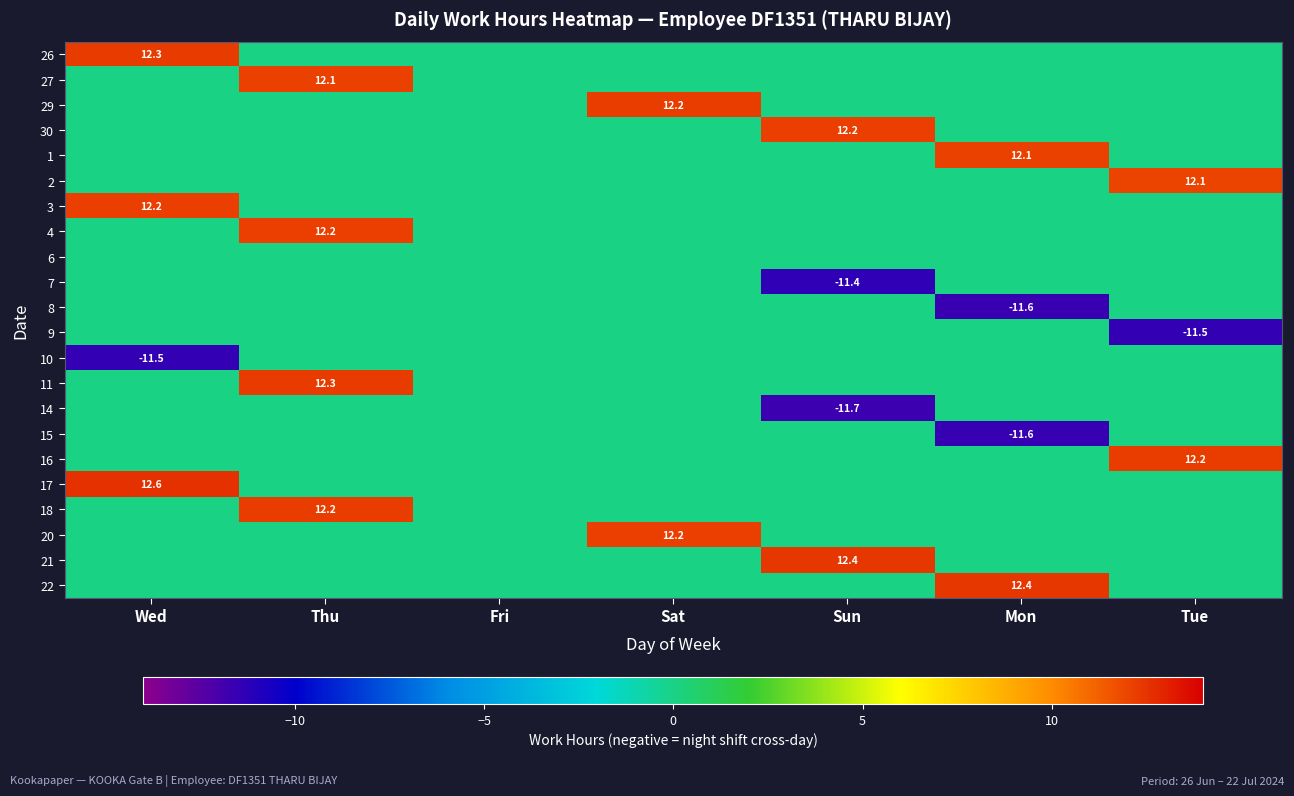

The 2 series shows 0.0 at Sat. True or false?

True